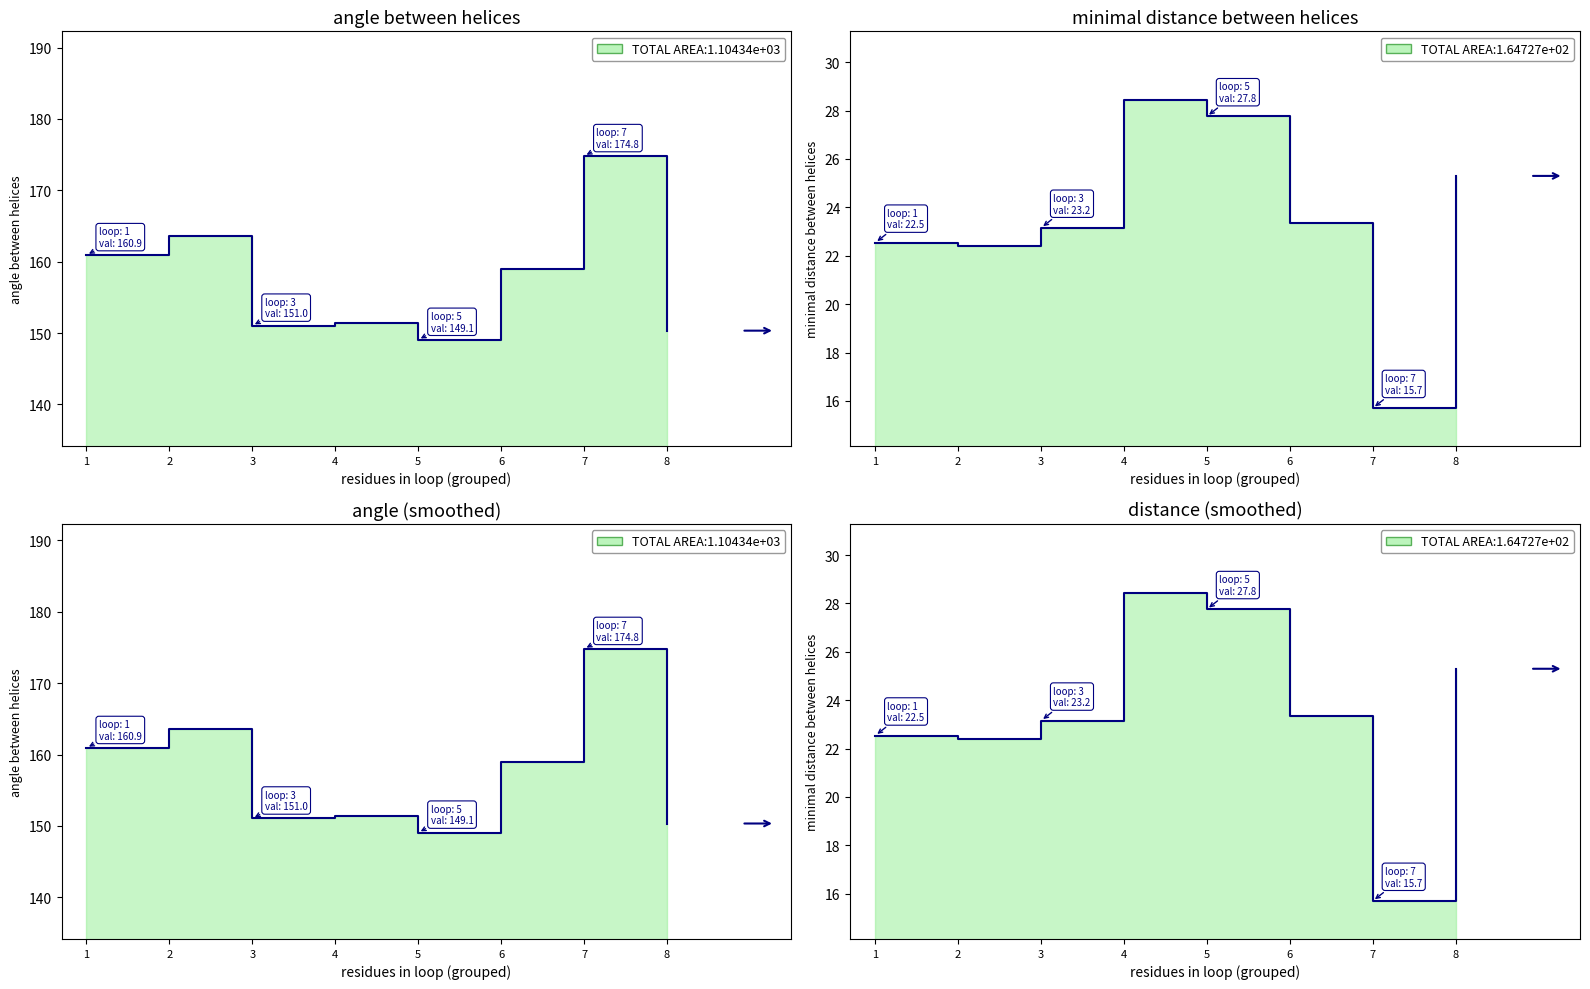

How many interior local peaks does the angle between helices series have?

3